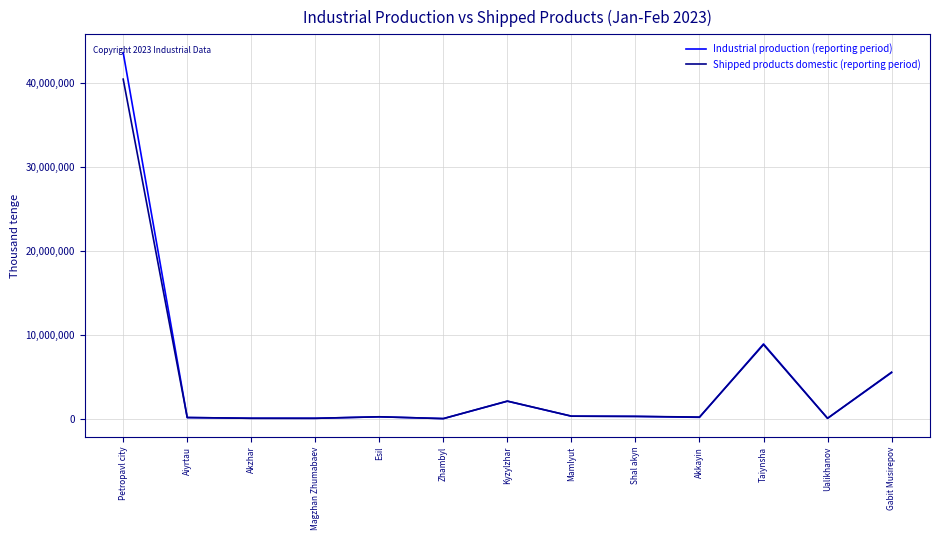

Rank the series by their maximum value, from highest to lowest.

Industrial production (reporting period), Shipped products domestic (reporting period)